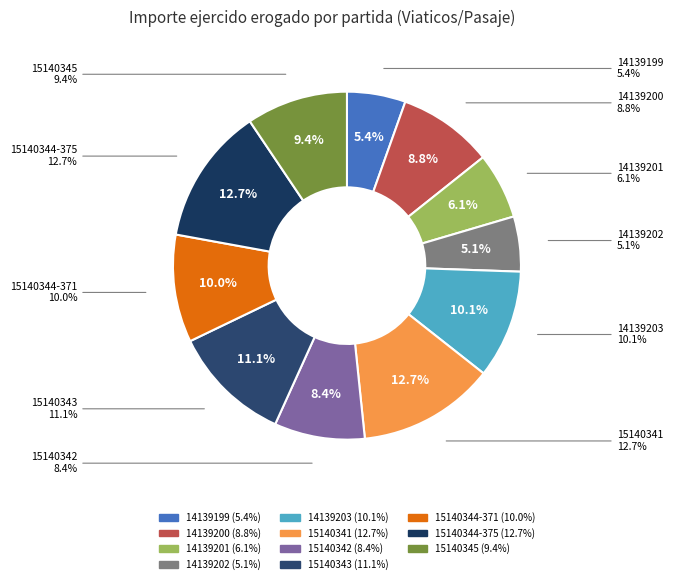

To the nearest percent, what is the average slice percentage?

9%